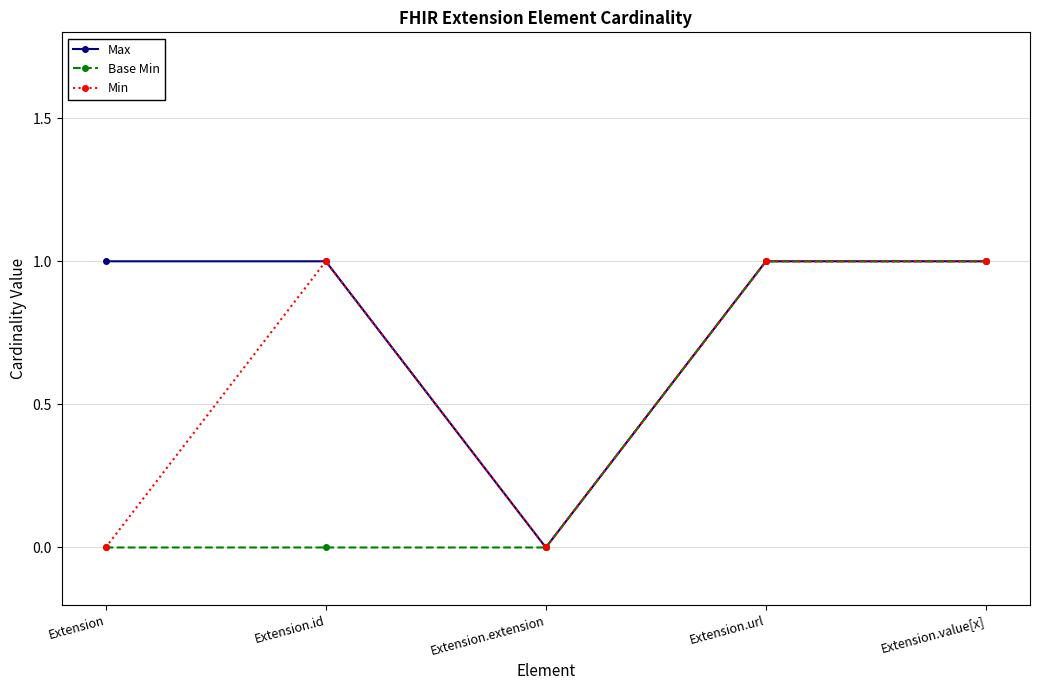

How many values in the Min series are below 1?

2